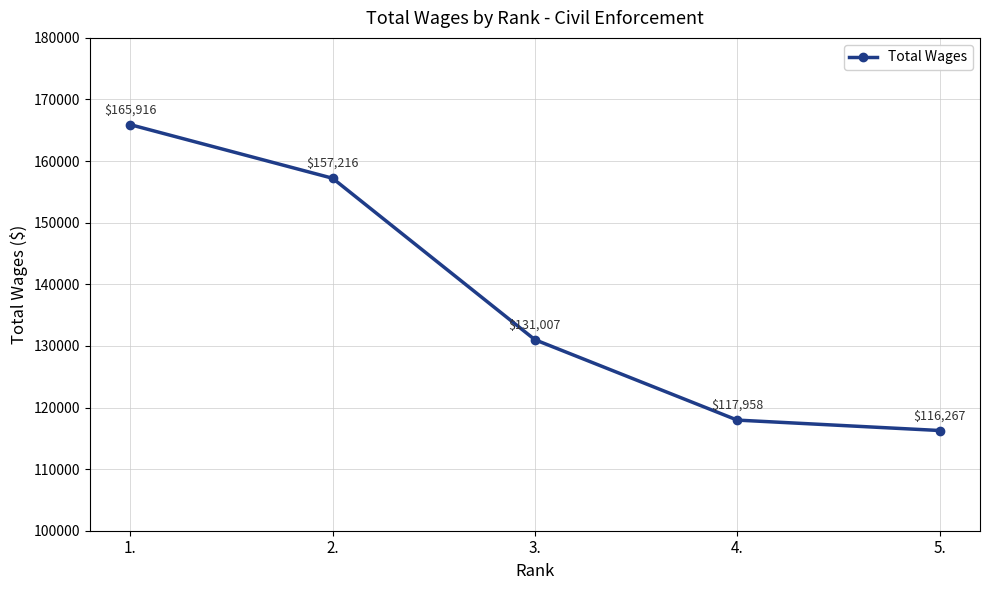

Reading left to right, transcribe all the data shown in this chart.

1.=165916	2.=157216	3.=131007	4.=117958	5.=116267